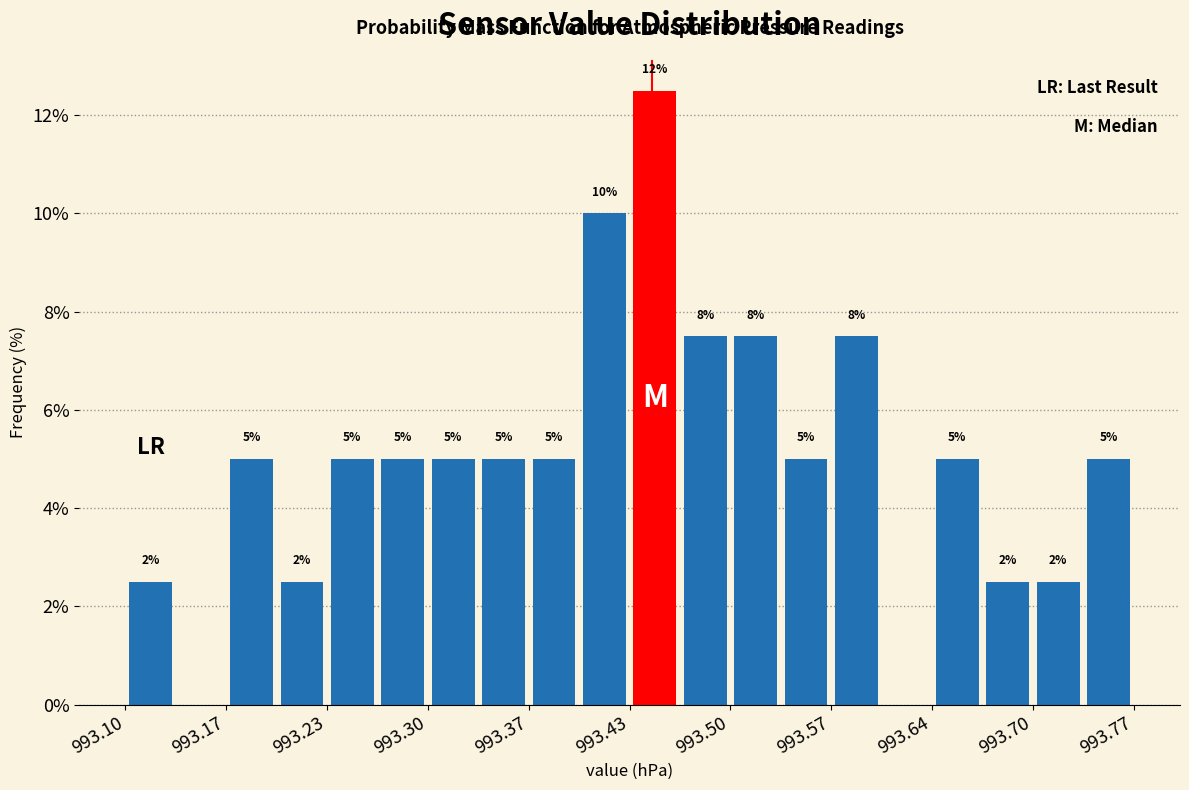

Read against the x-axis, roughly where is the centre of the tallest bar?

993.45